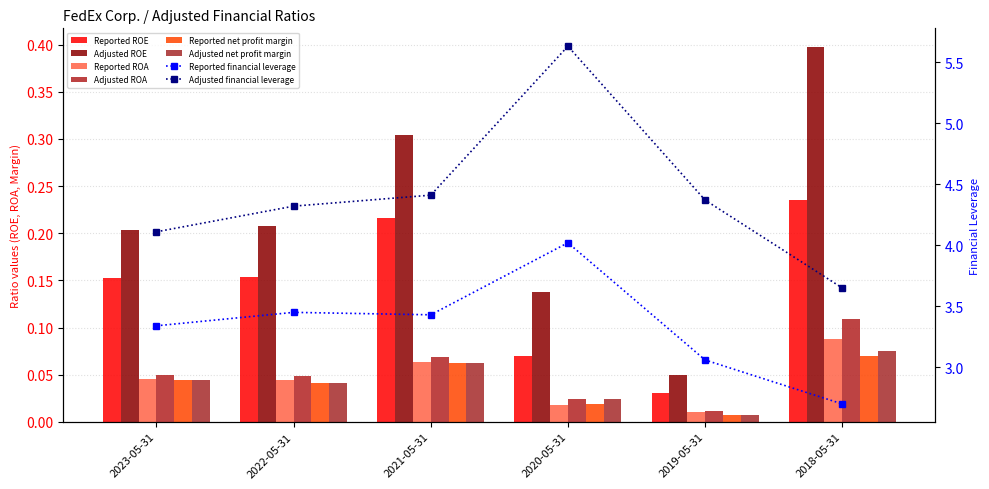

How many groups of bars are there?

6